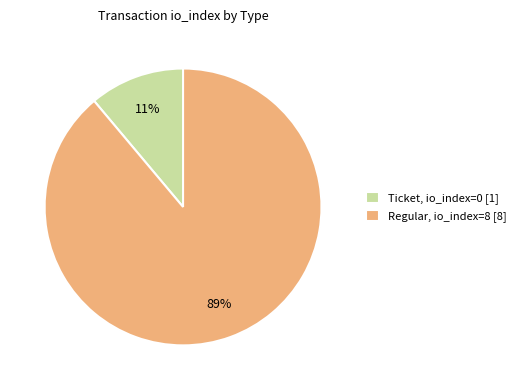

Which slice is the largest?

Regular, io_index=8 [8]